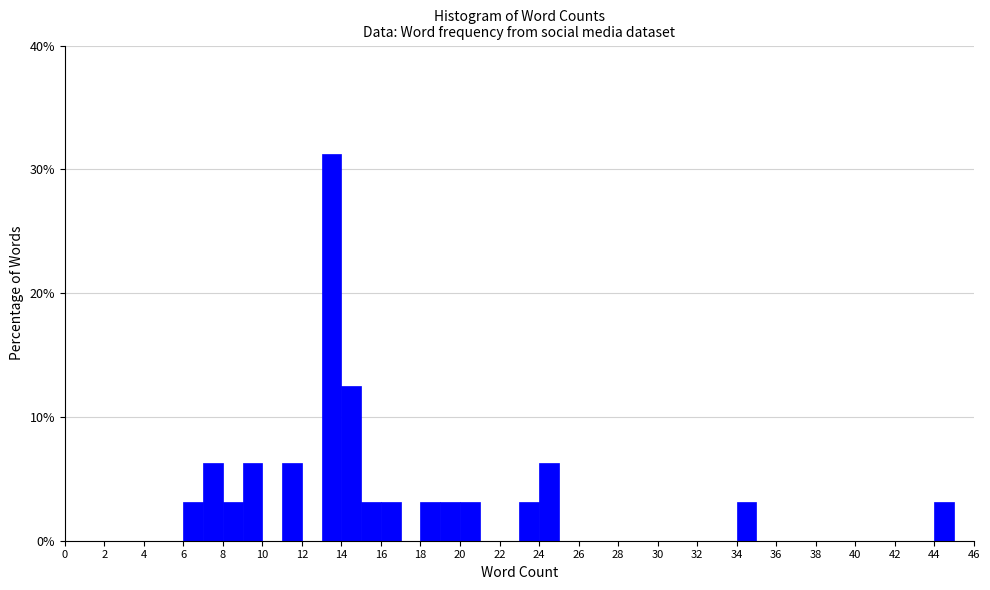

Reading left to right, transcribe this chart: for each bar, give the range it covers on the x-axis and its height. The values are not printed on the chart, so give them approximately, as read against the axis.

0 to 1: 0
1 to 2: 0
2 to 3: 0
3 to 4: 0
4 to 5: 0
5 to 6: 0
6 to 7: 3
7 to 8: 6
8 to 9: 3
9 to 10: 6
10 to 11: 0
11 to 12: 6
12 to 13: 0
13 to 14: 31
14 to 15: 13
15 to 16: 3
16 to 17: 3
17 to 18: 0
18 to 19: 3
19 to 20: 3
20 to 21: 3
21 to 22: 0
22 to 23: 0
23 to 24: 3
24 to 25: 6
25 to 26: 0
26 to 27: 0
27 to 28: 0
28 to 29: 0
29 to 30: 0
30 to 31: 0
31 to 32: 0
32 to 33: 0
33 to 34: 0
34 to 35: 3
35 to 36: 0
36 to 37: 0
37 to 38: 0
38 to 39: 0
39 to 40: 0
40 to 41: 0
41 to 42: 0
42 to 43: 0
43 to 44: 0
44 to 45: 3
45 to 46: 0